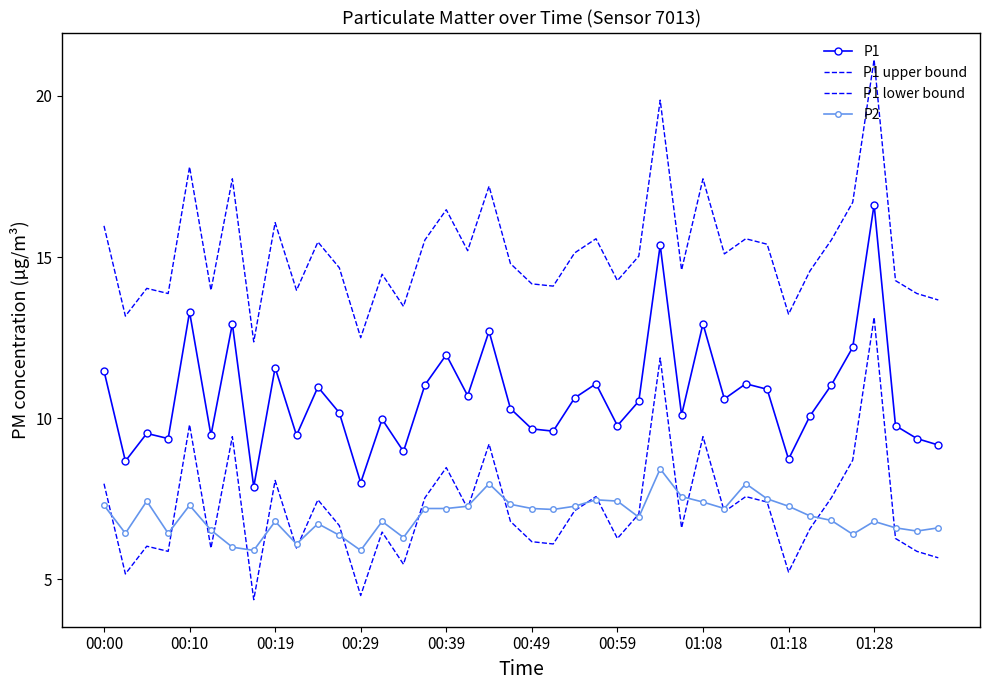

How many data points in P1 upper bound are less than 15?

20